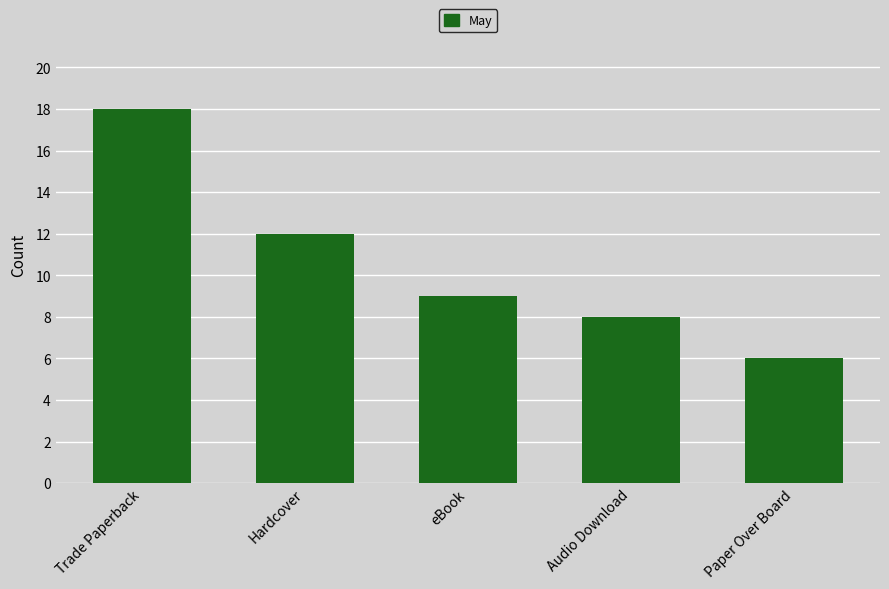

What is the sum of the values at Trade Paperback and Audio Download?

26